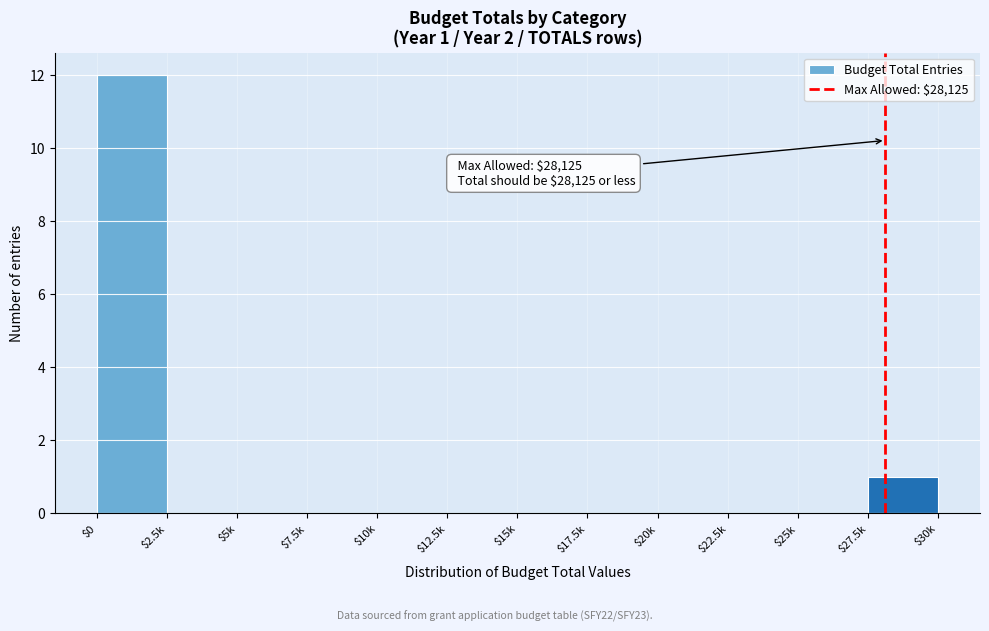

What is the sum of all values?

13